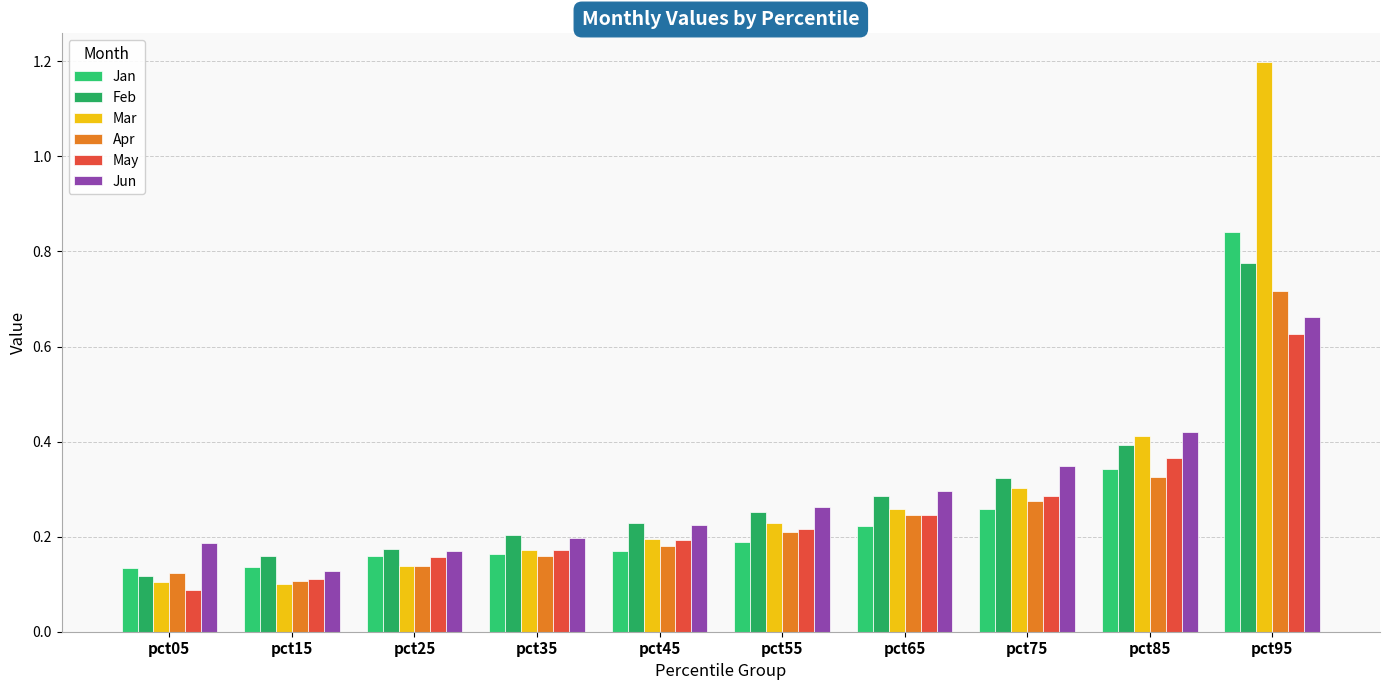

True or false: May has a value of 0.6 at pct95.

True